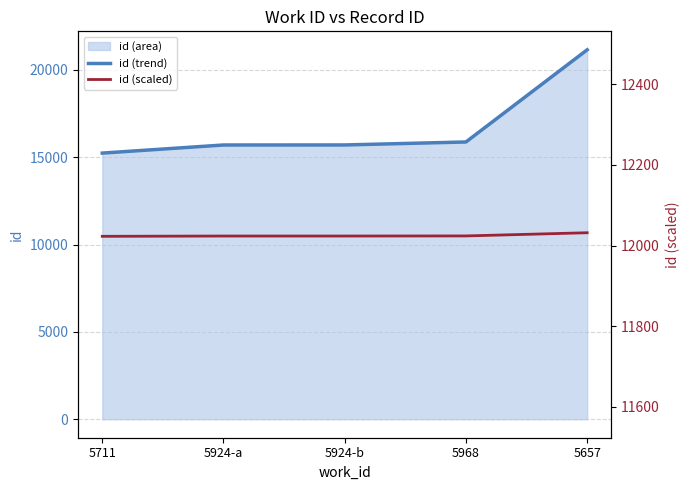

What is the total value across all series at 5711?

27261.9